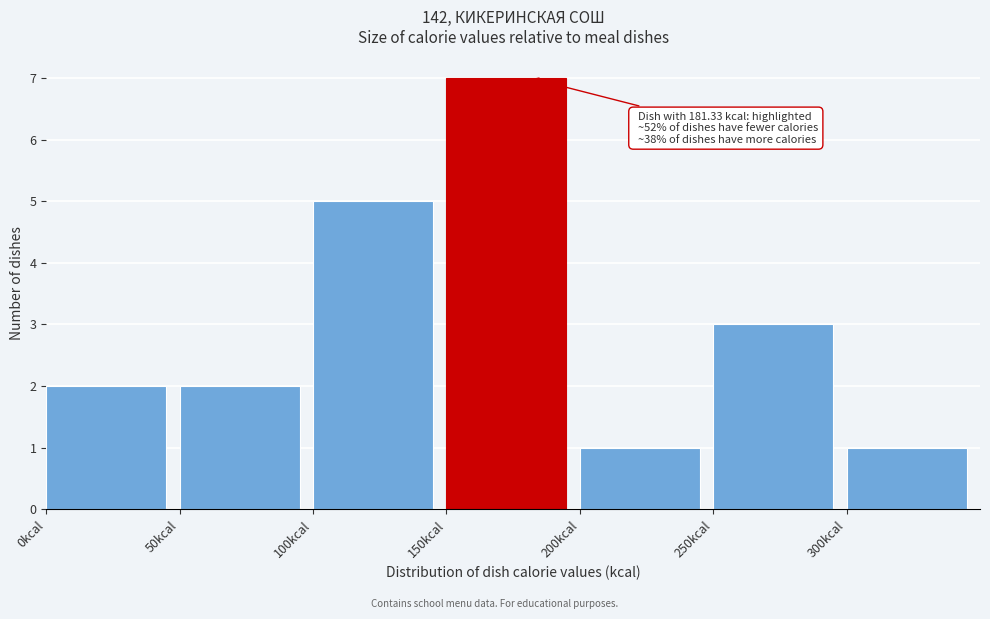

Over which range of the x-axis is the bar tallest?

150 to 200